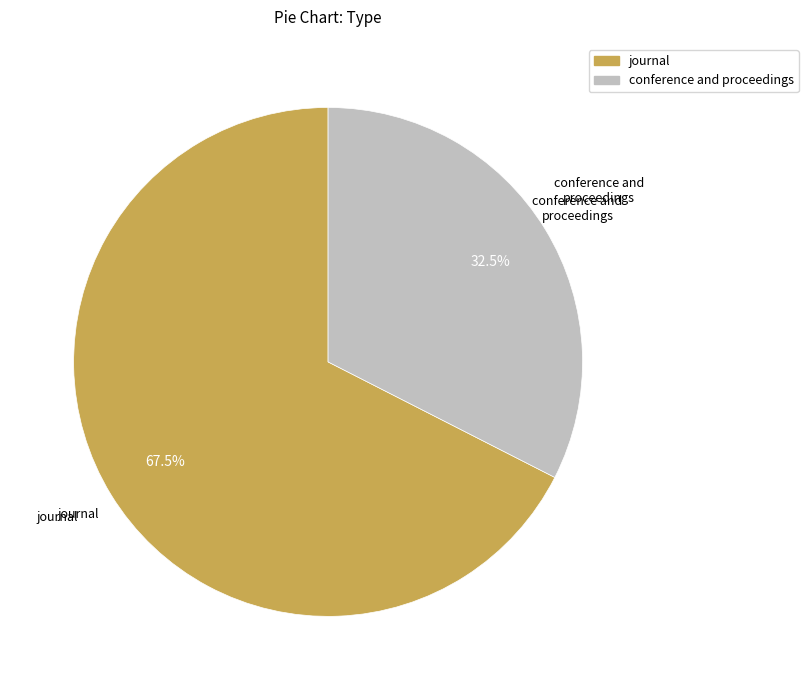

Does conference and proceedings account for over 50% of the chart?

No